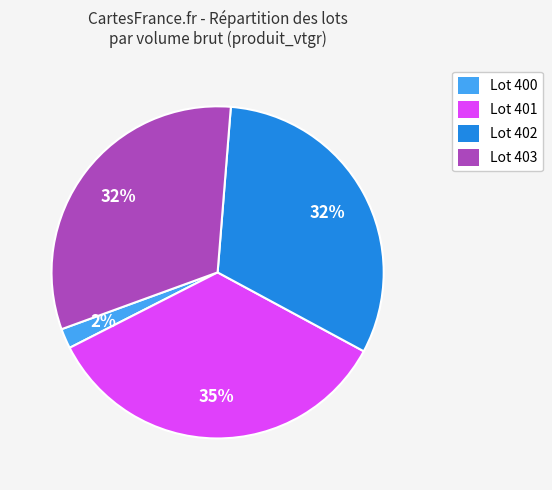

Does any single category account for the majority?

No